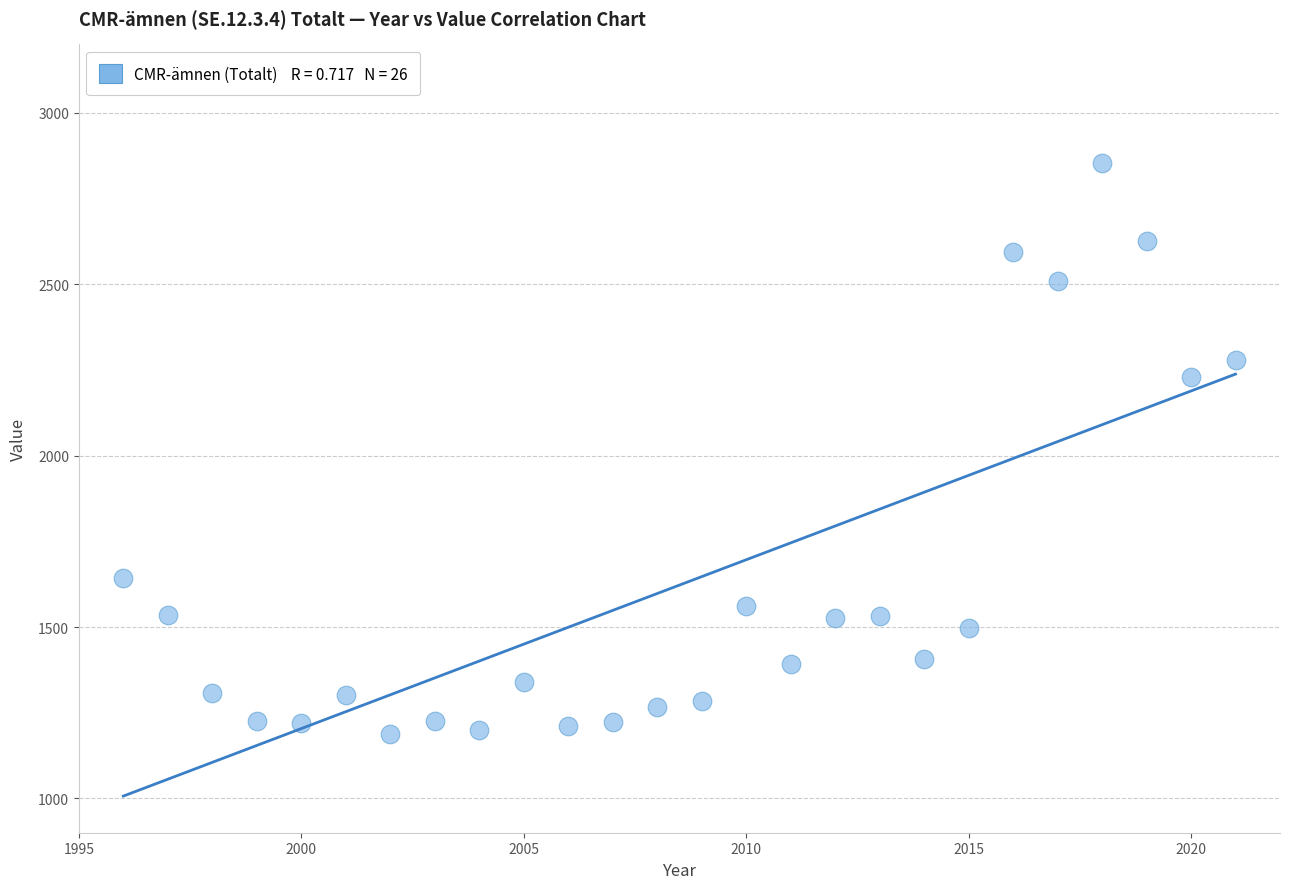

What Y value in the scatter plot is closest to 2021?

2229